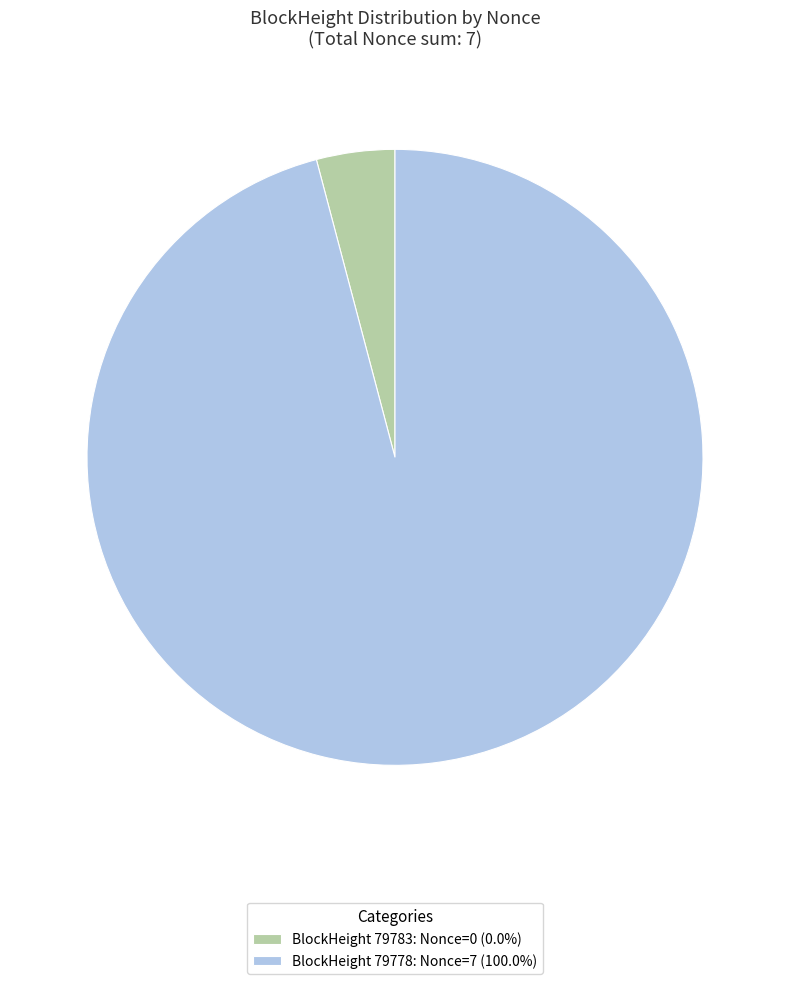

Does any single category account for the majority?

Yes